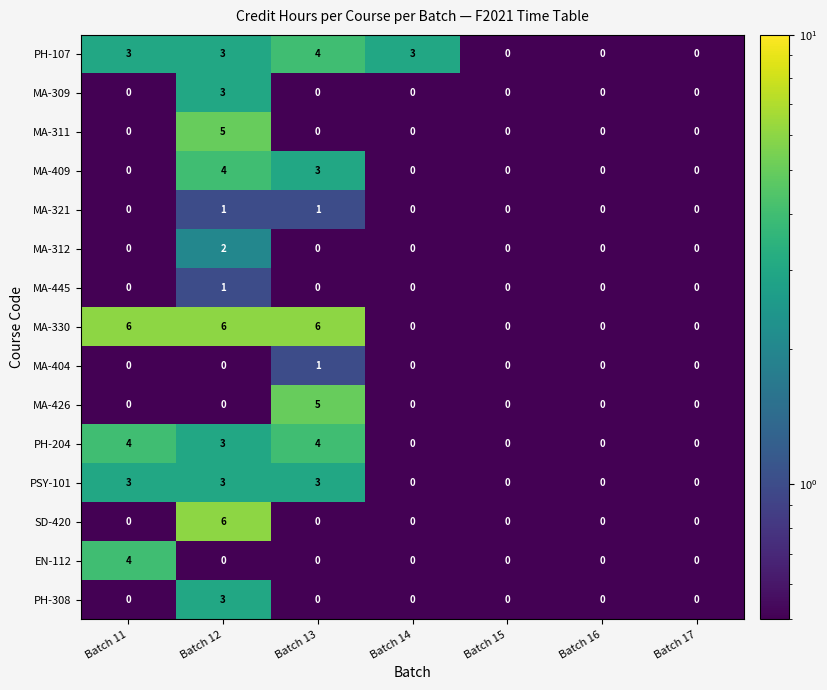

What is the spread (max minus min) of values at Batch 14?

3